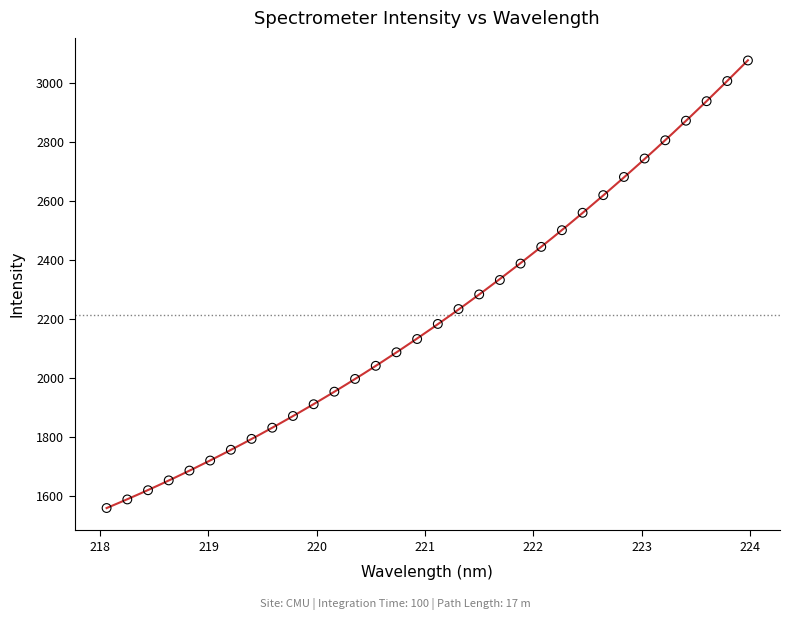

What is the range of Y values (max minus min)?

1518.0